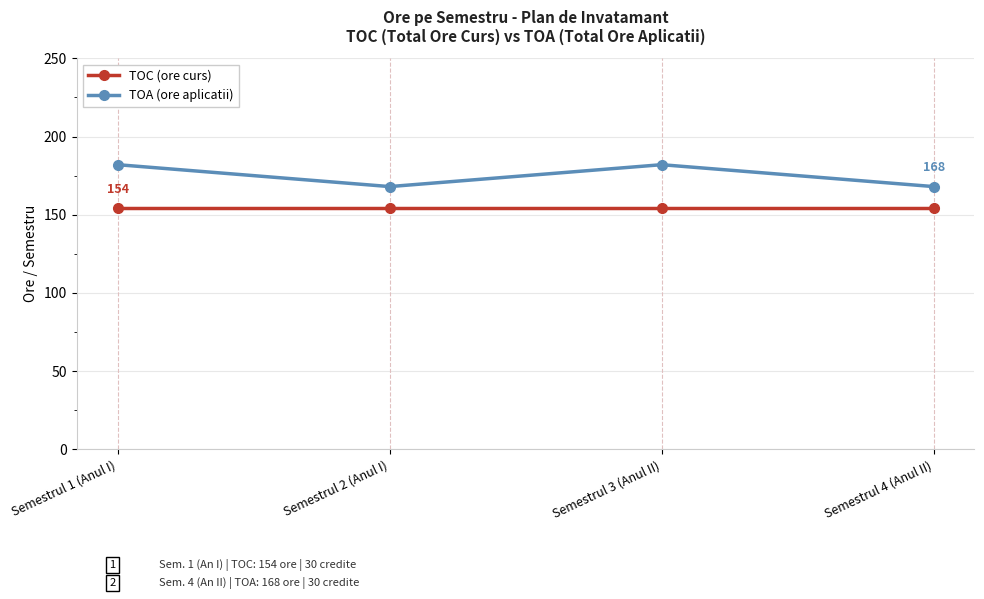

True or false: TOC (ore curs) has more than 2 interior local peaks.

False